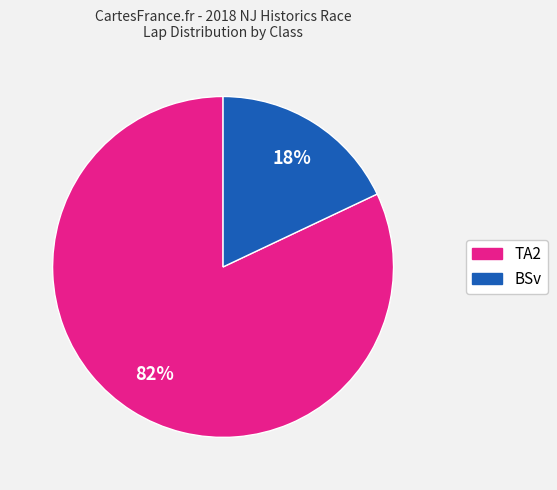

How many segments does this pie chart have?

2